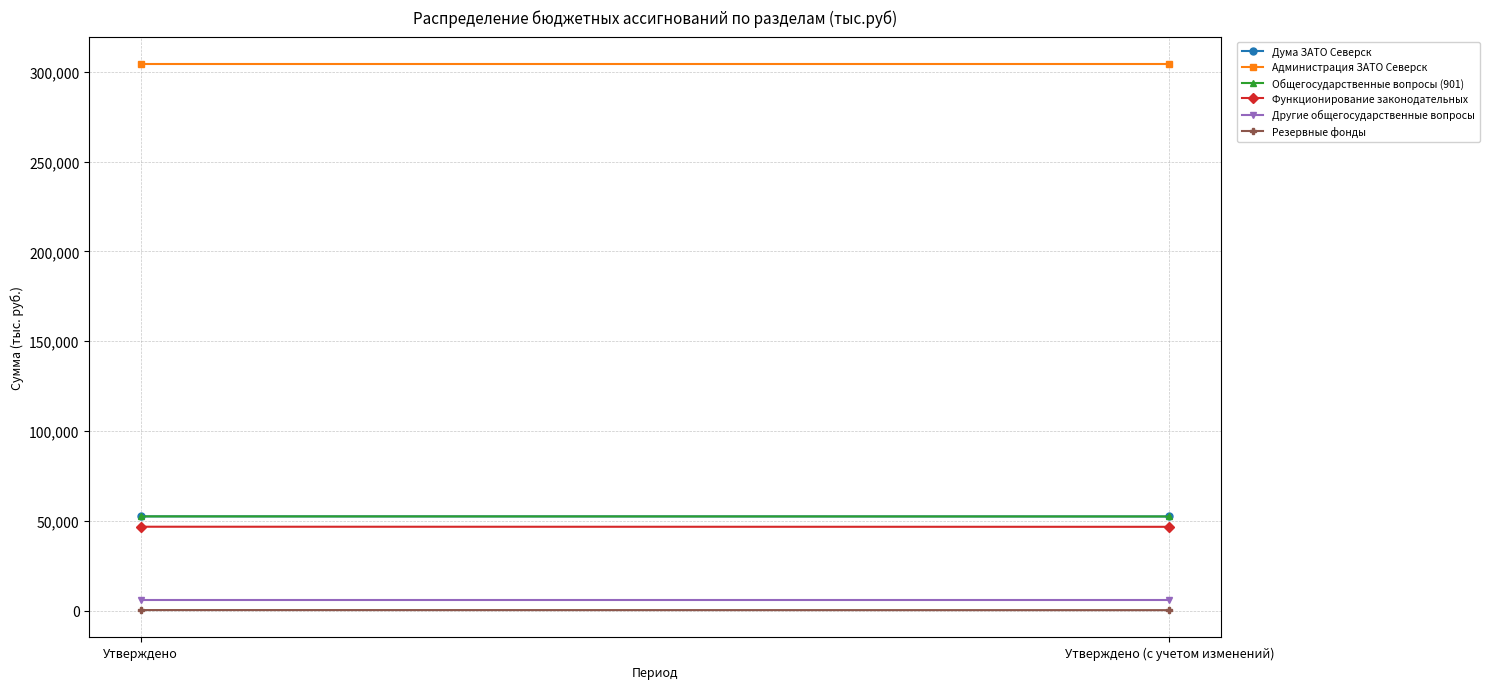

At which category does the chart reach its minimum across all series?

Утверждено (с учетом изменений)